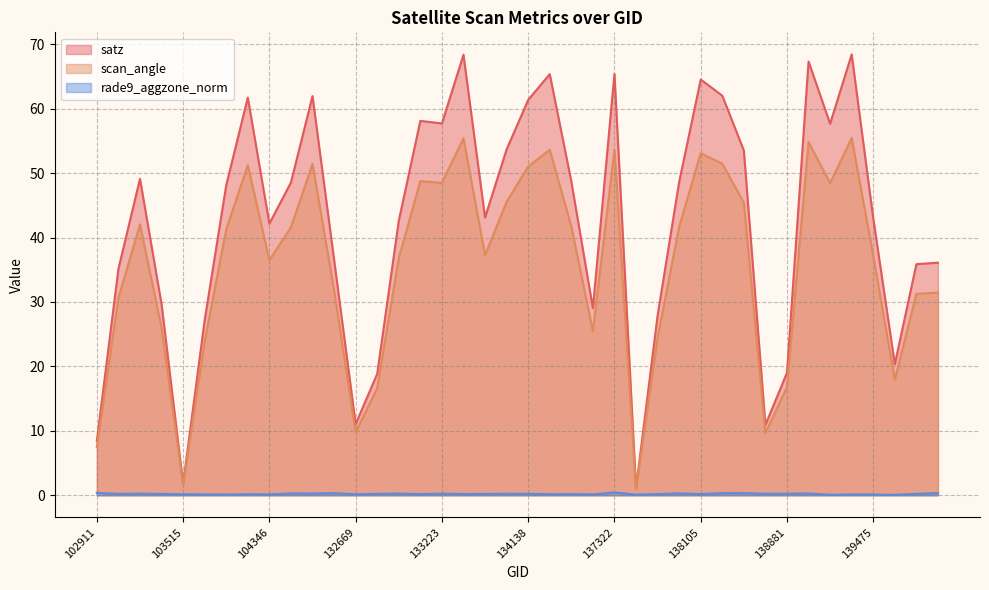

What is the value of the satz point at the 38th from the left?

20.3